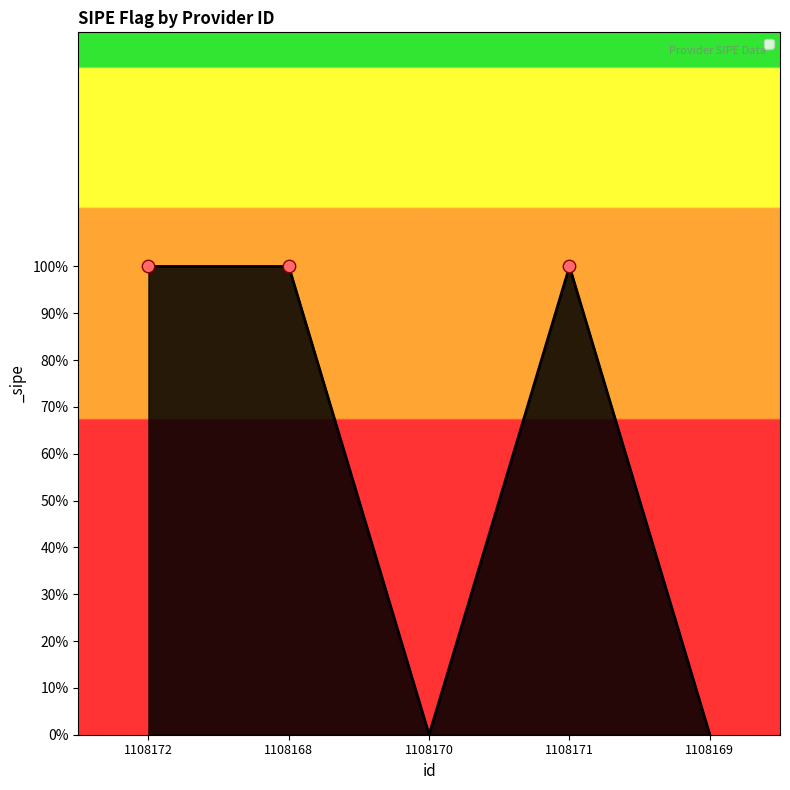

What is the change in value from 1108172 to 1108170?

-1